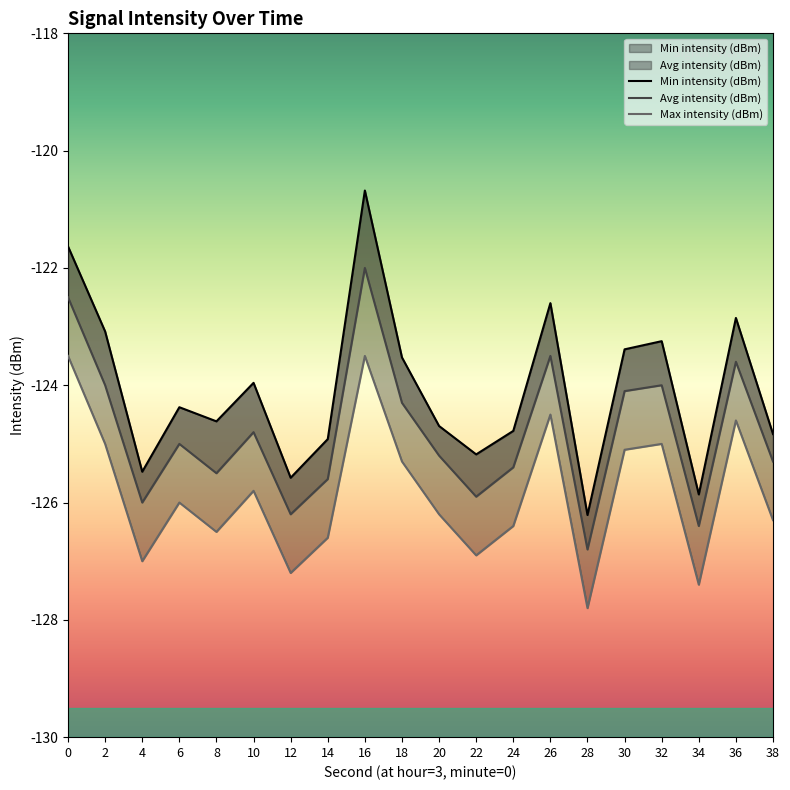

How many data points in Avg intensity (dBm) are less than -125?

10